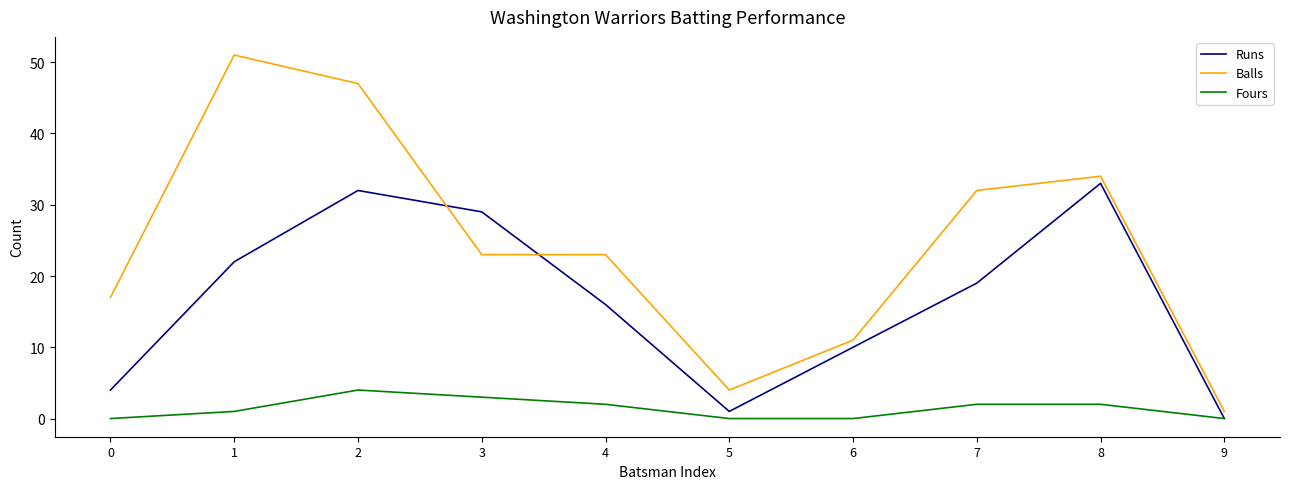

True or false: Runs and Balls intersect in this chart.

True